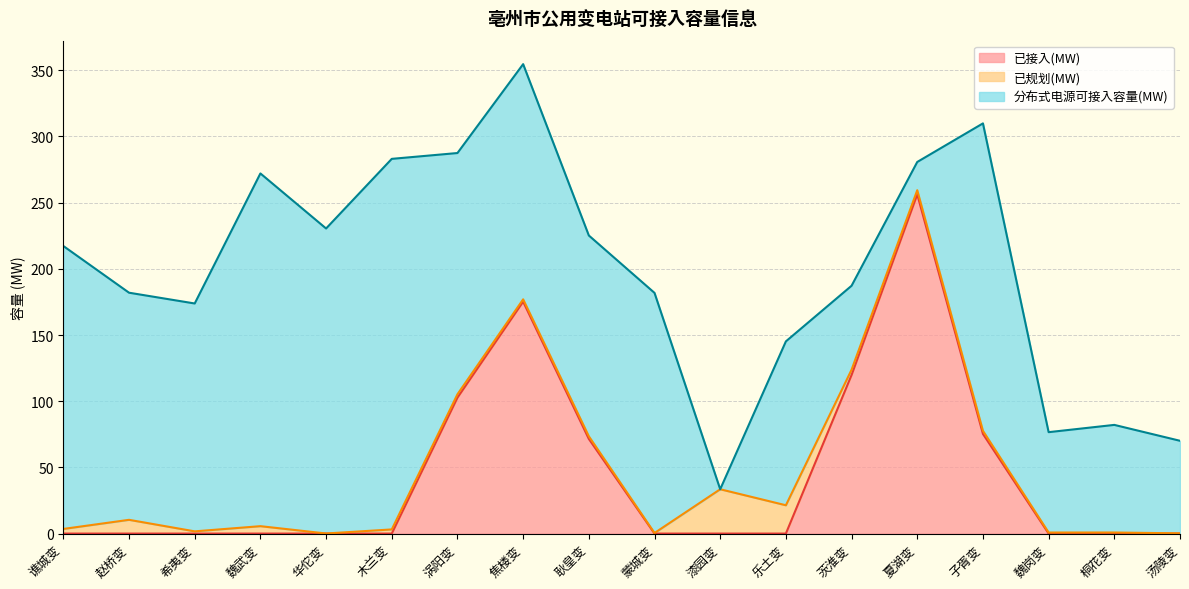

In 已接入(MW), how many points are higher than both neighbors (excluding endpoints)?

2